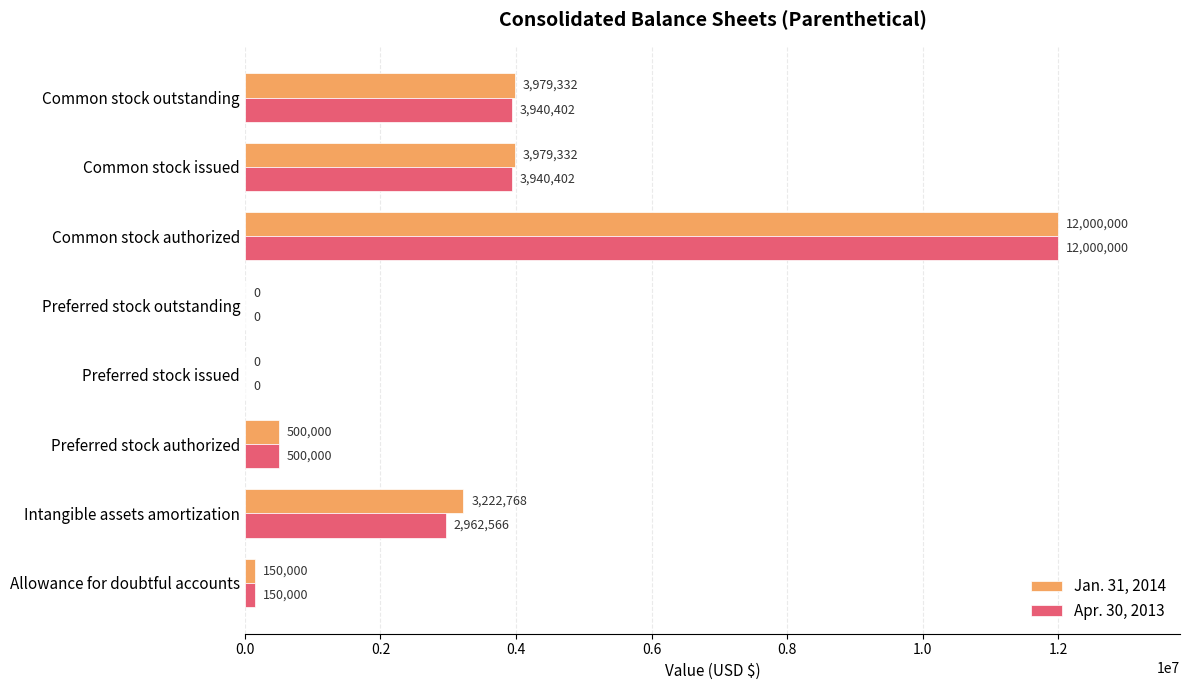

What is the sum of the Apr. 30, 2013 values at Preferred stock authorized and Common stock authorized?

12500000